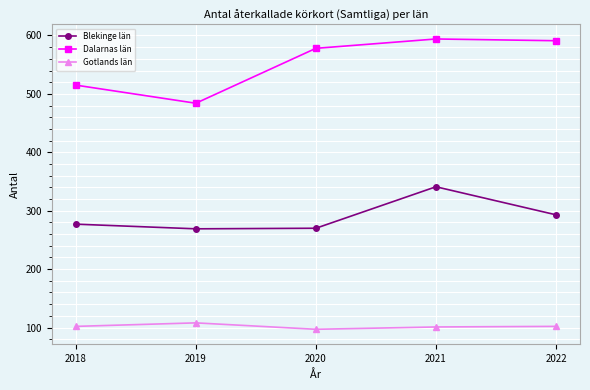

True or false: Dalarnas län and Gotlands län cross at least once.

False